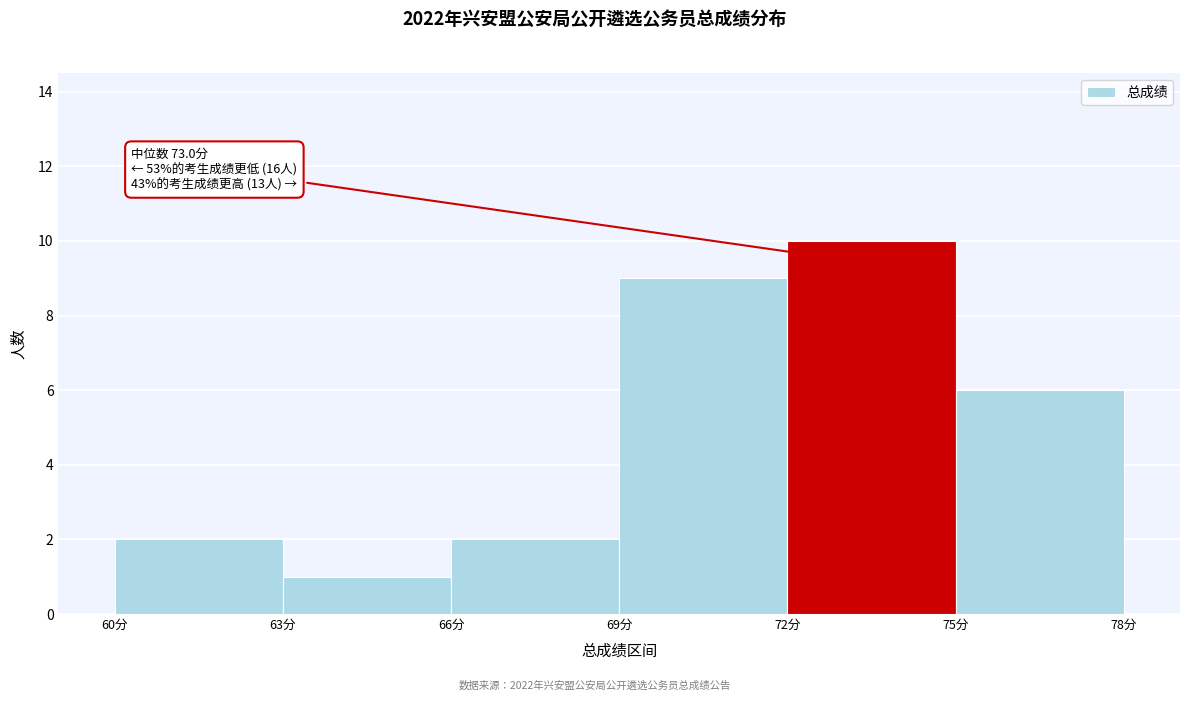

Which range on the x-axis has the tallest bar?

72 to 75